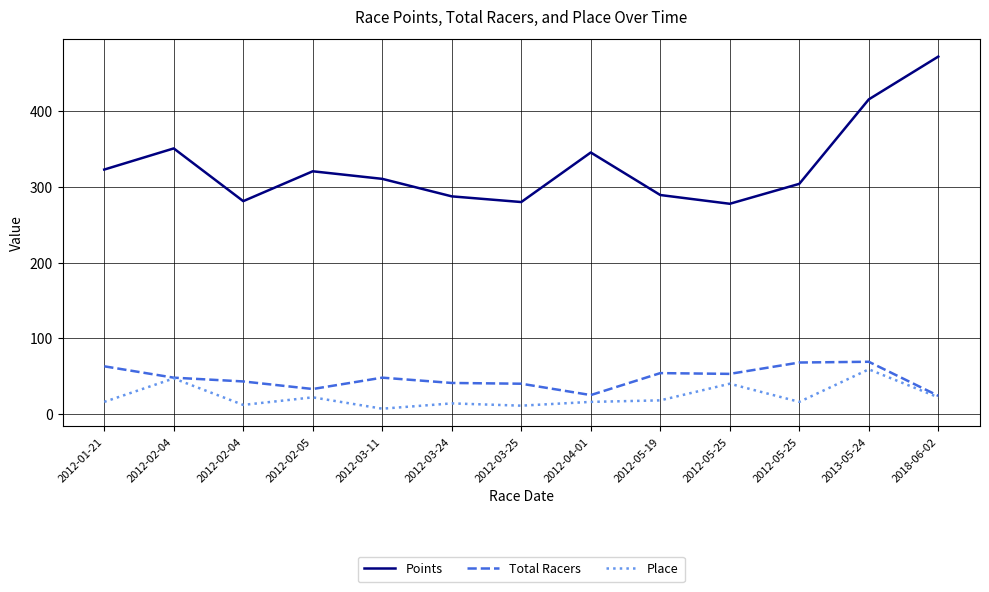

List the labels in order of Total Racers value, largest first.

2013-05-24, 2012-05-25, 2012-01-21, 2012-05-19, 2012-05-25, 2012-02-04, 2012-03-11, 2012-02-04, 2012-03-24, 2012-03-25, 2012-02-05, 2012-04-01, 2018-06-02